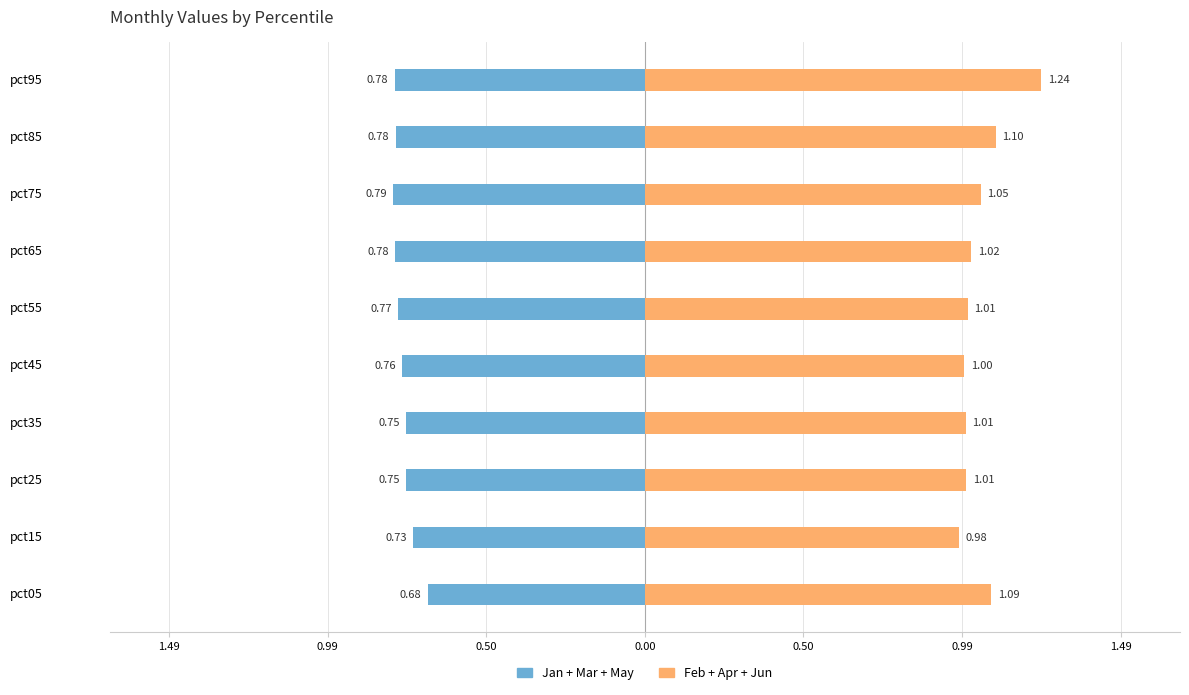

What is the difference between the highest and lowest values at 0.99?

1.7